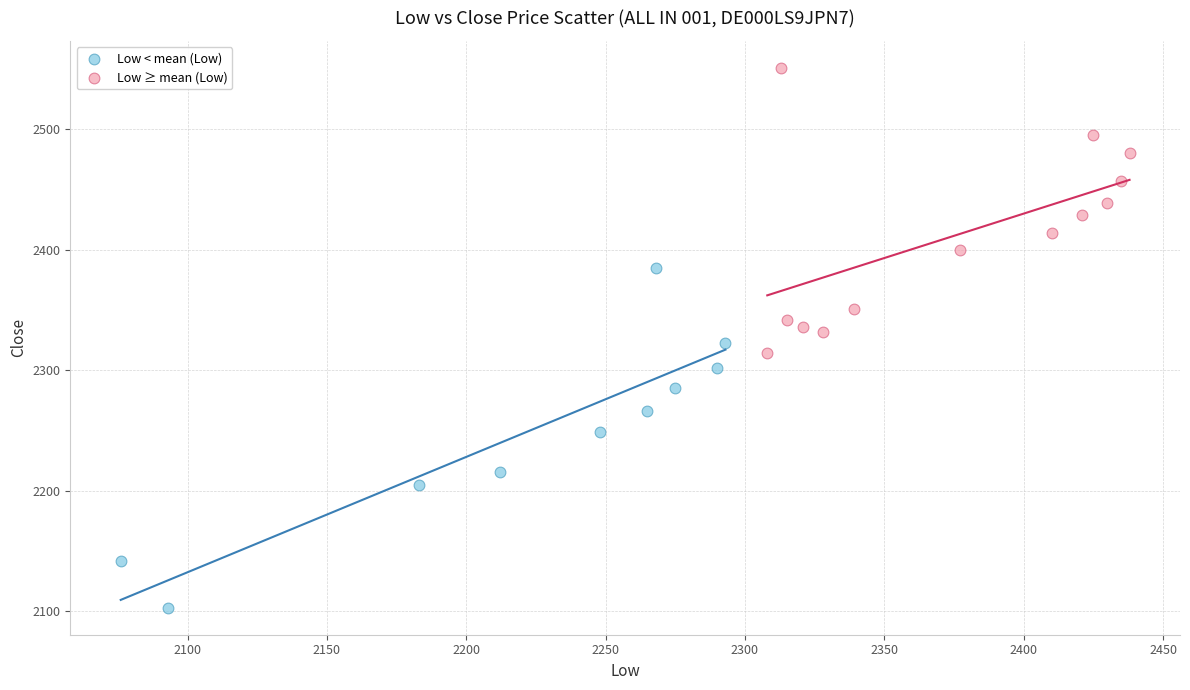

Which series reaches the minimum Y coordinate?

Low < mean (Low)